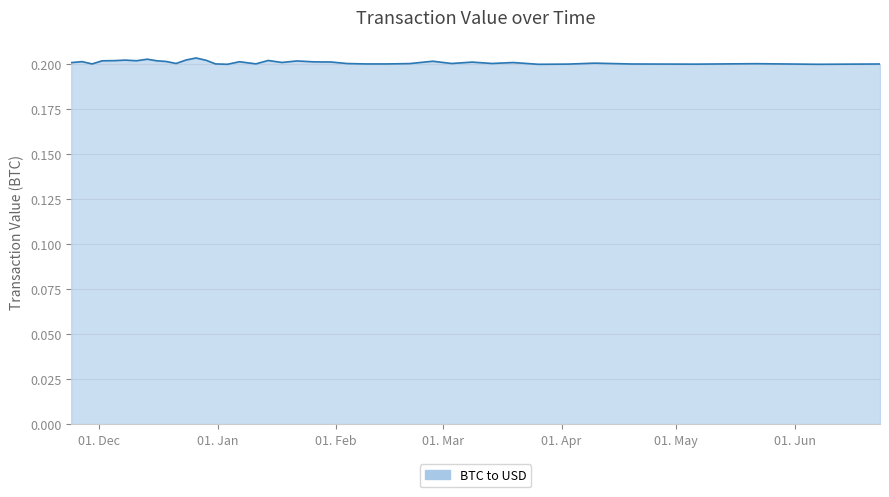

Reading left to right, transcribe all the data shown in this chart.

0.2	0.2	0.2	0.2	0.2	0.2	0.2	0.2	0.2	0.2	0.2	0.2	0.2	0.2	0.2	0.2	0.2	0.2	0.2	0.2	0.2	0.2	0.2	0.2	0.2	0.2	0.2	0.2	0.2	0.2	0.2	0.2	0.2	0.2	0.2	0.2	0.2	0.2	0.2	0.2